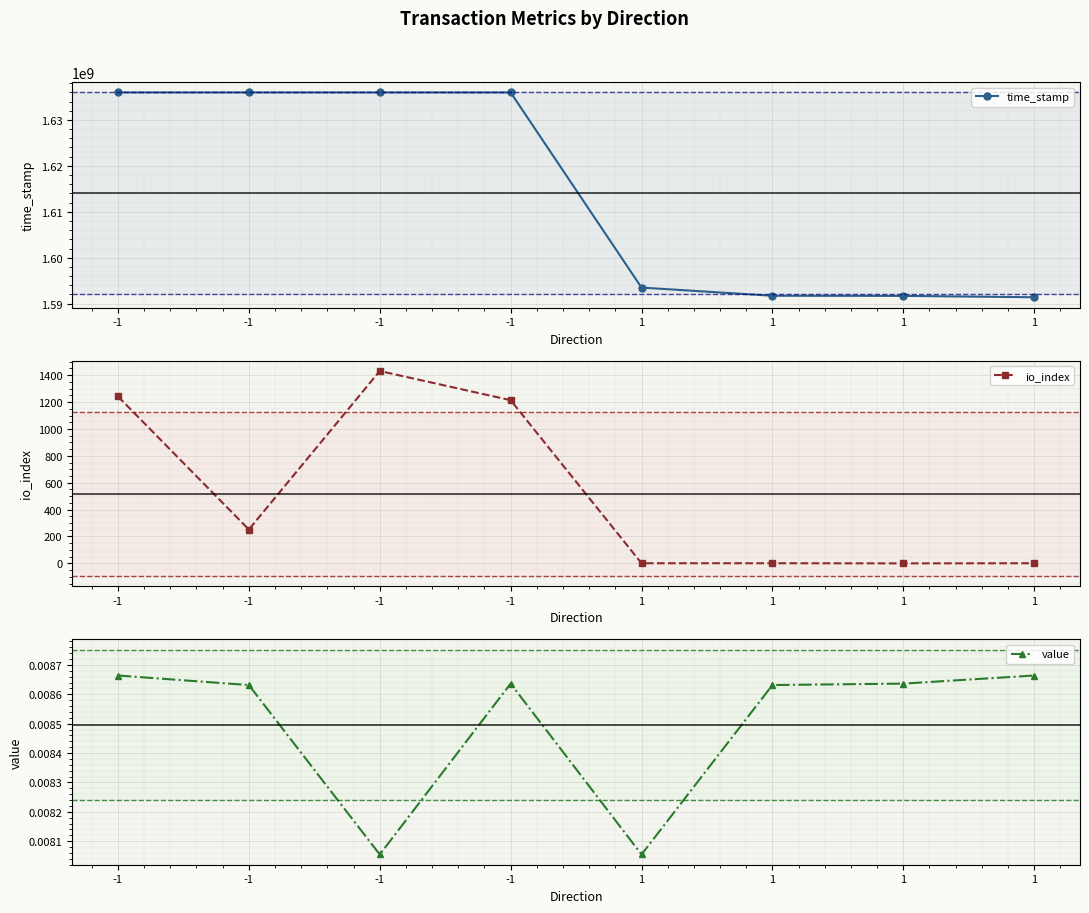

True or false: time_stamp and value intersect in this chart.

False